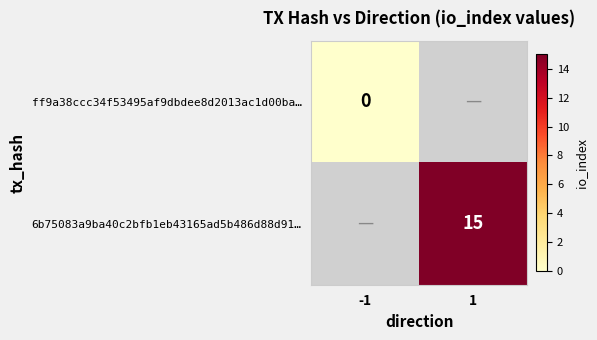

Is it true that 6b75083a9ba40c2bfb1eb43165ad5b486d88d91… equals 4 at 1?

False